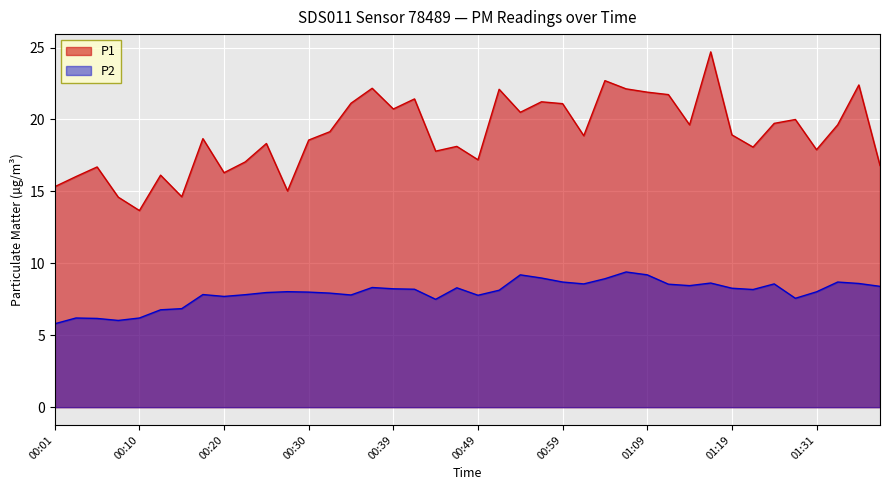

Which series has the widest spread of values?

P1